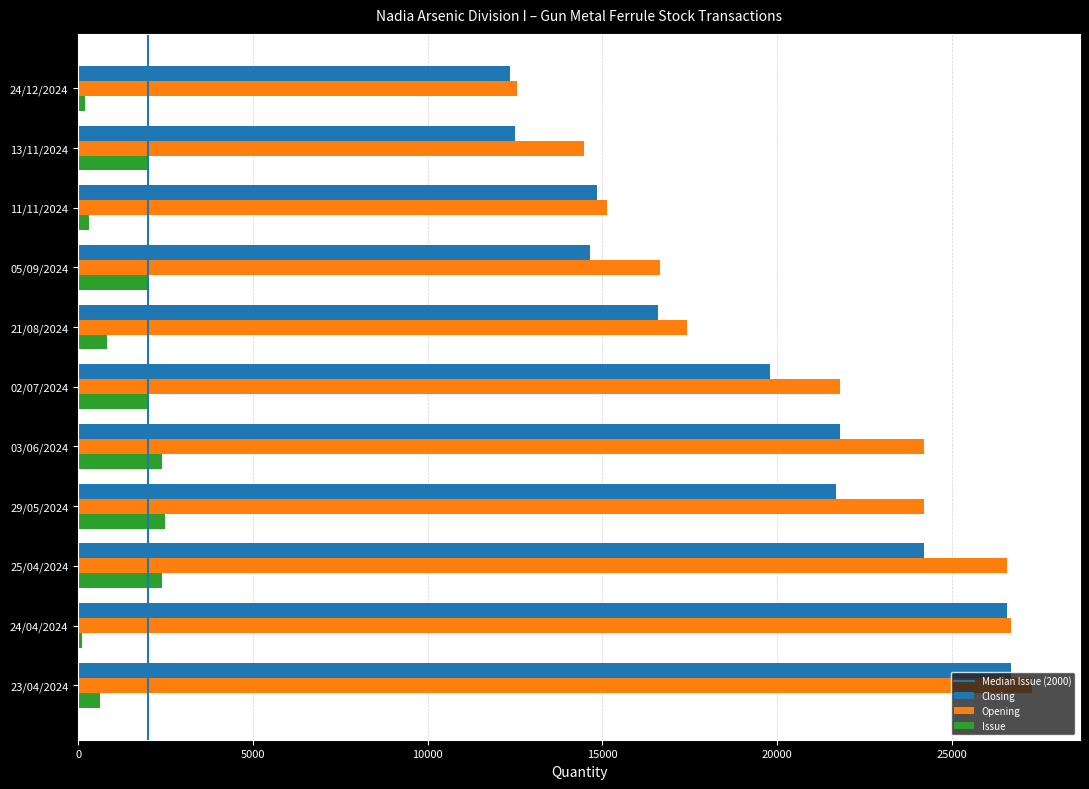

Which series changed the most between 24/04/2024 and 24/12/2024?

Closing